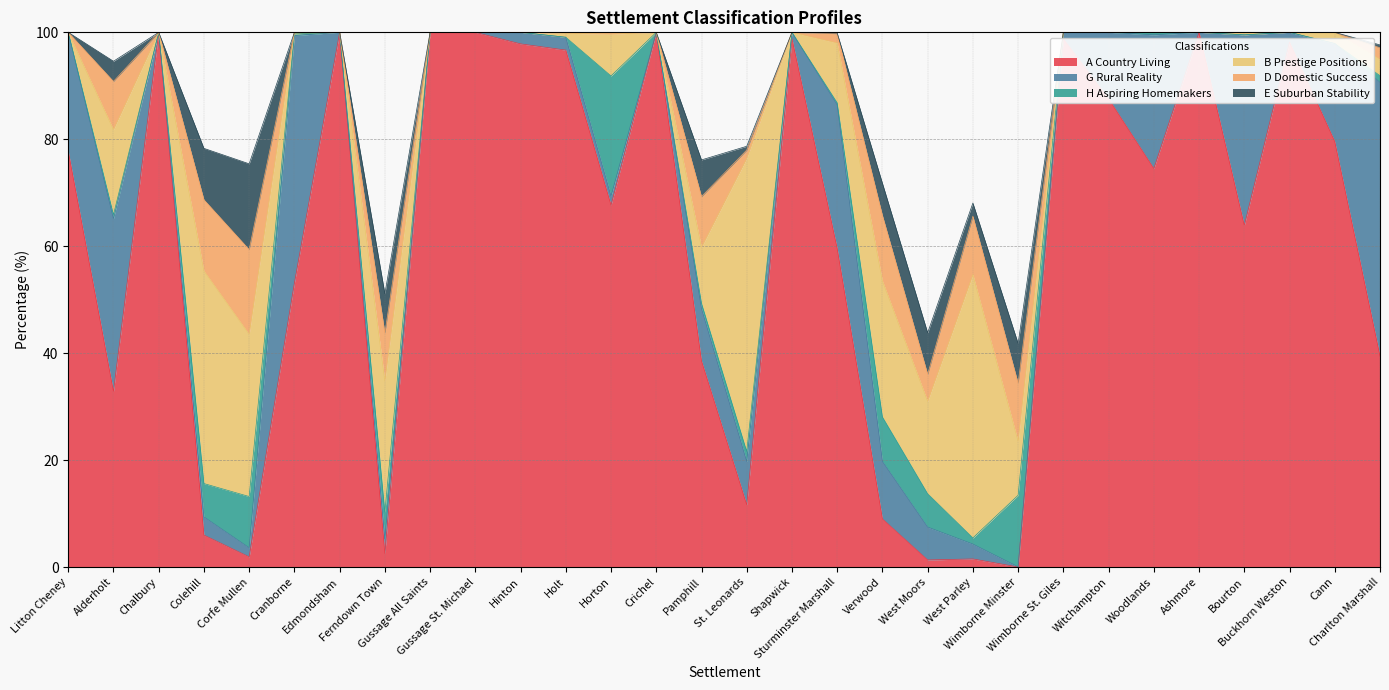

True or false: B Prestige Positions and E Suburban Stability cross at least once.

False